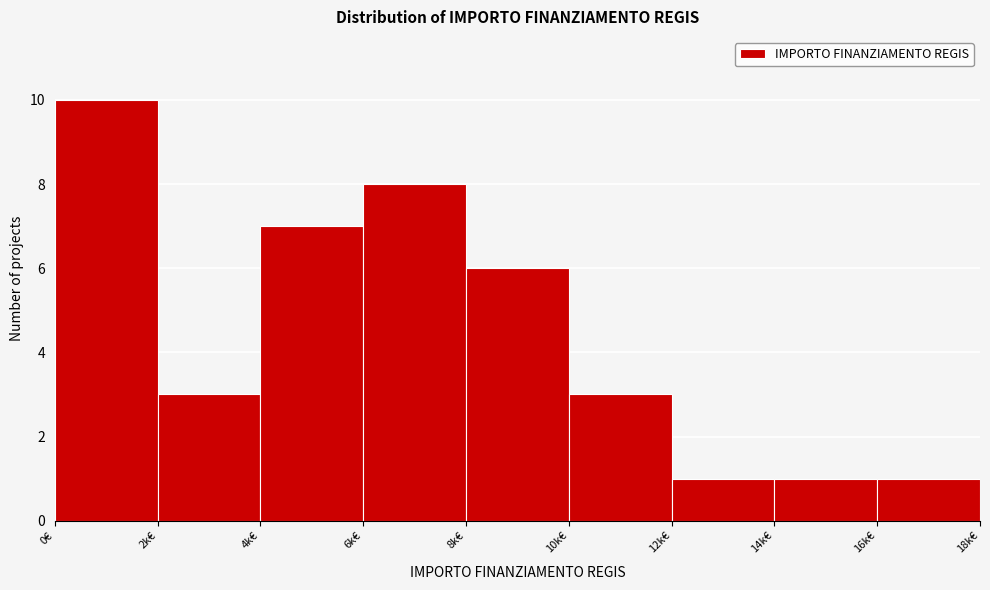

Reading left to right, transcribe all the data shown in this chart.

10	3	7	8	6	3	1	1	1